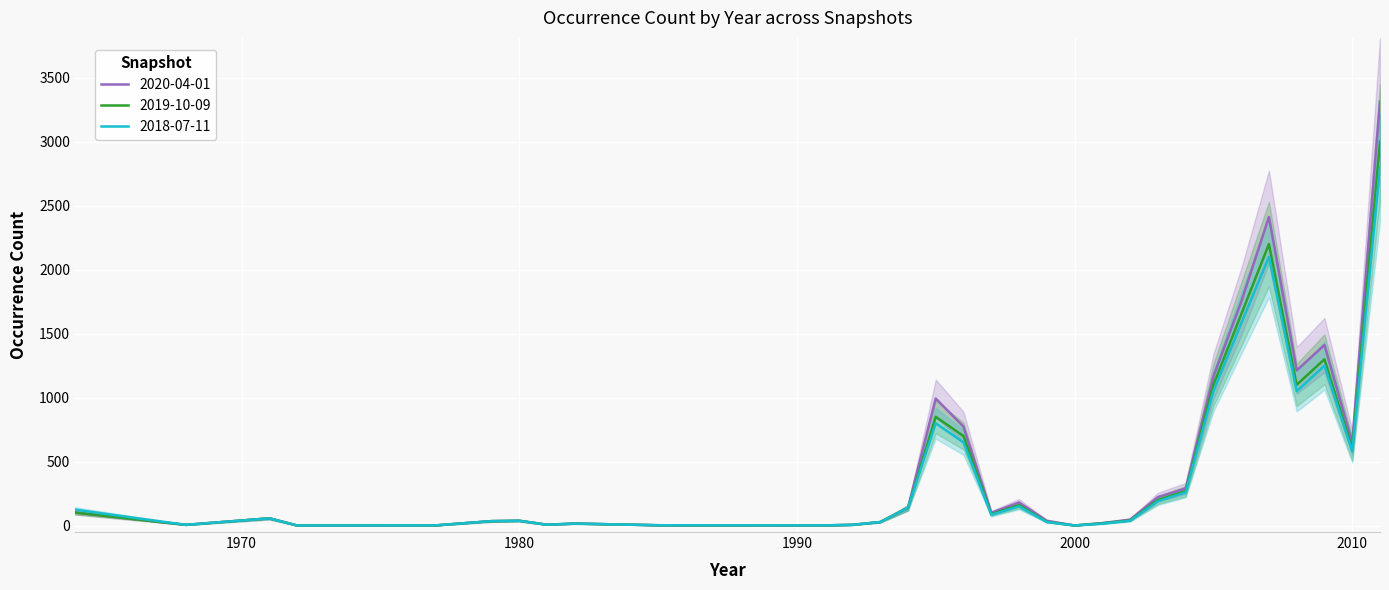

What is the maximum value for 2019-10-09?

3000